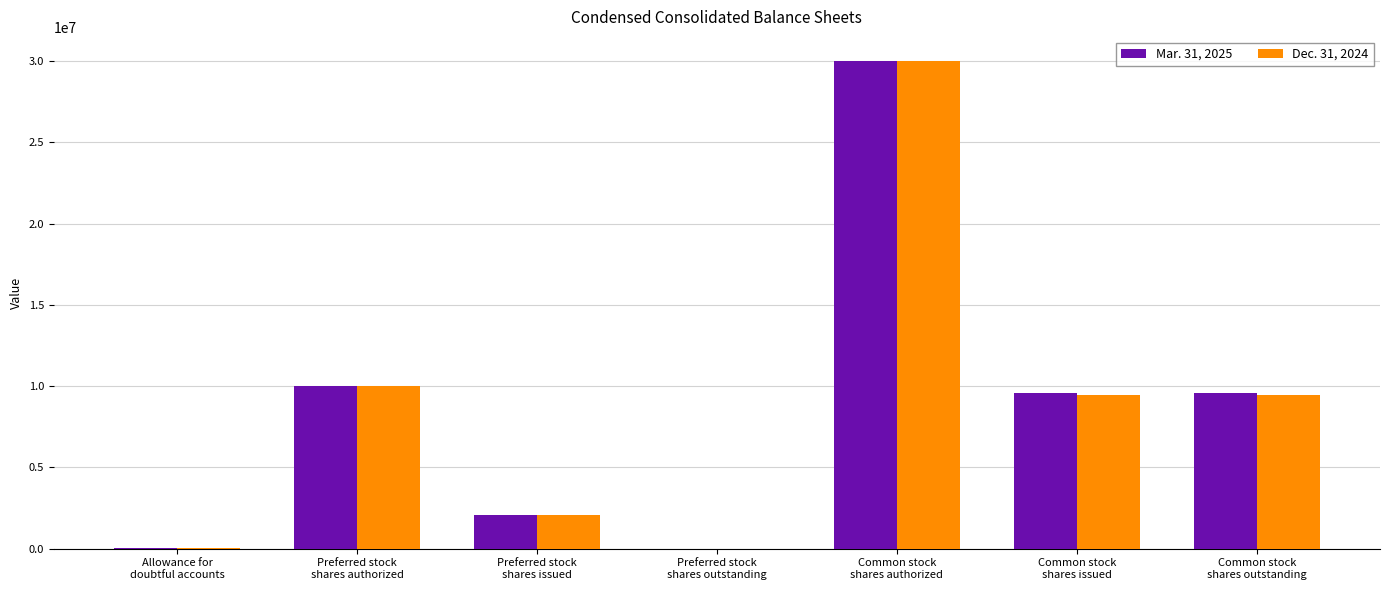

What is the total value across all series at Common stock
shares outstanding?

19049412